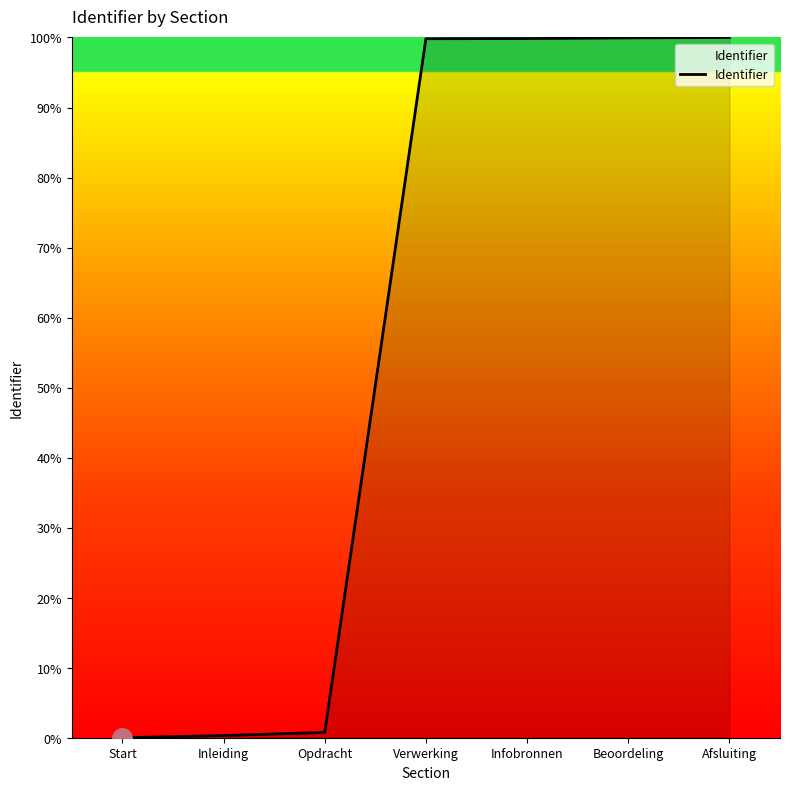

What position from the right is Start?

7